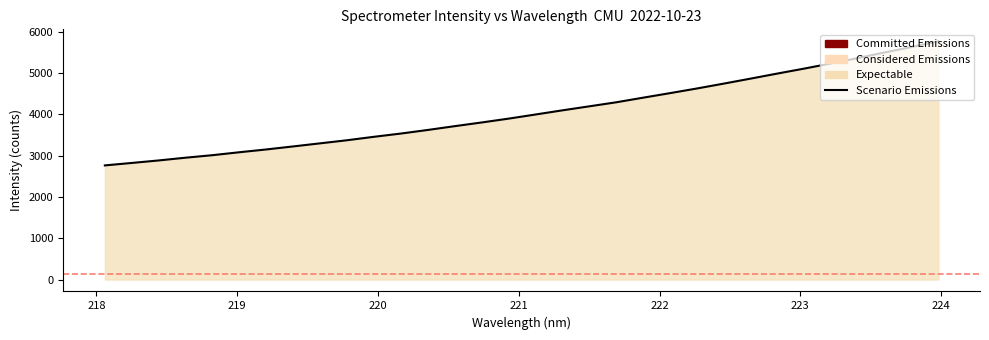

What is the maximum value shown in the chart?

5774.8